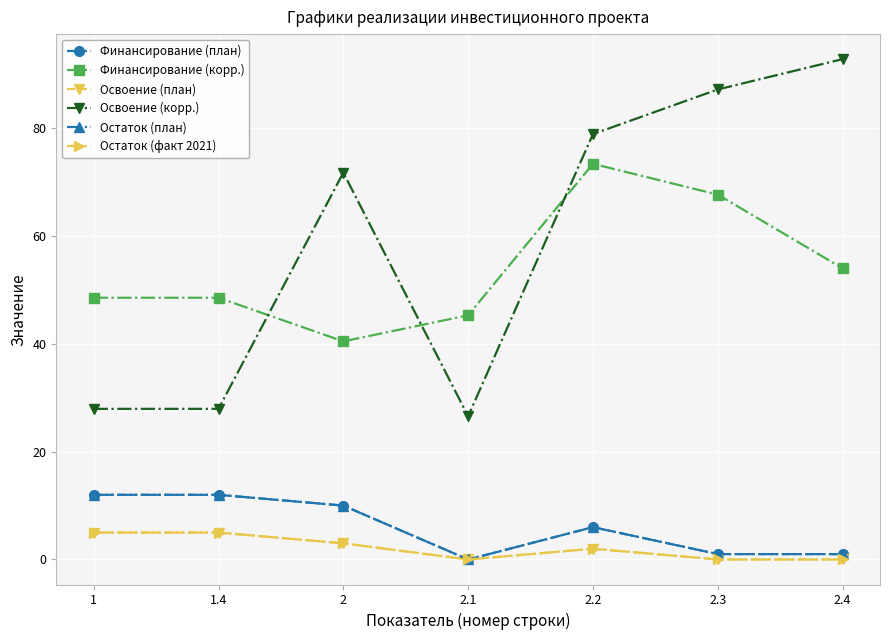

Does the chart have visible grid lines?

Yes